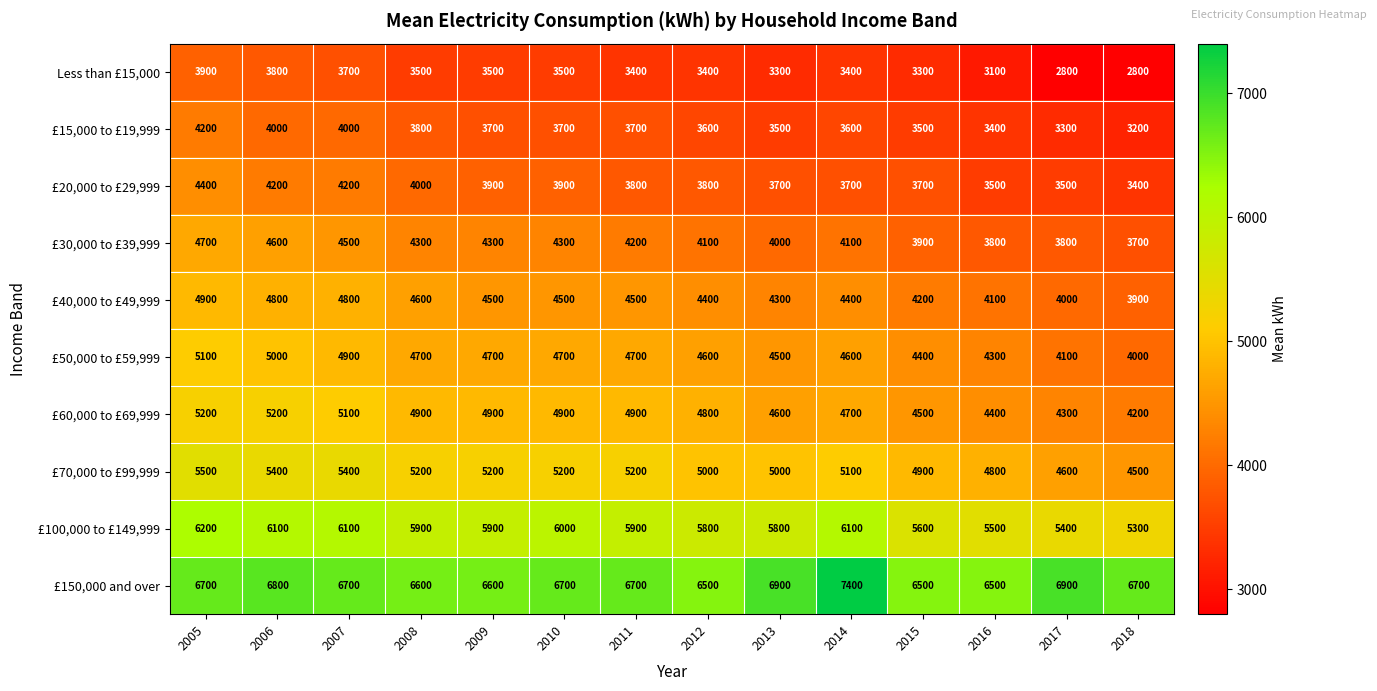

What is the maximum value shown in the chart?

7400